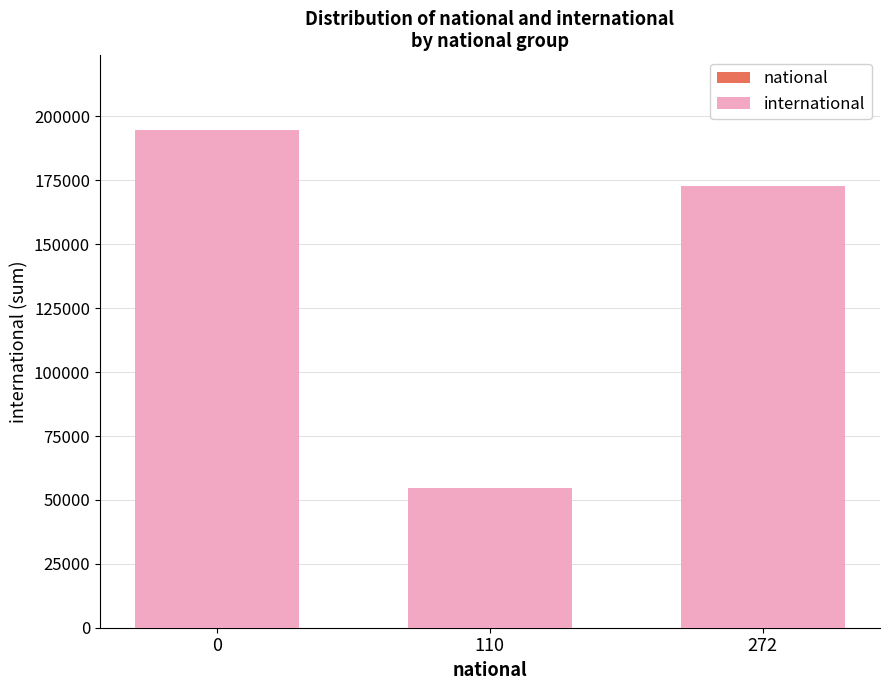

Does the chart contain stacked bars?

Yes